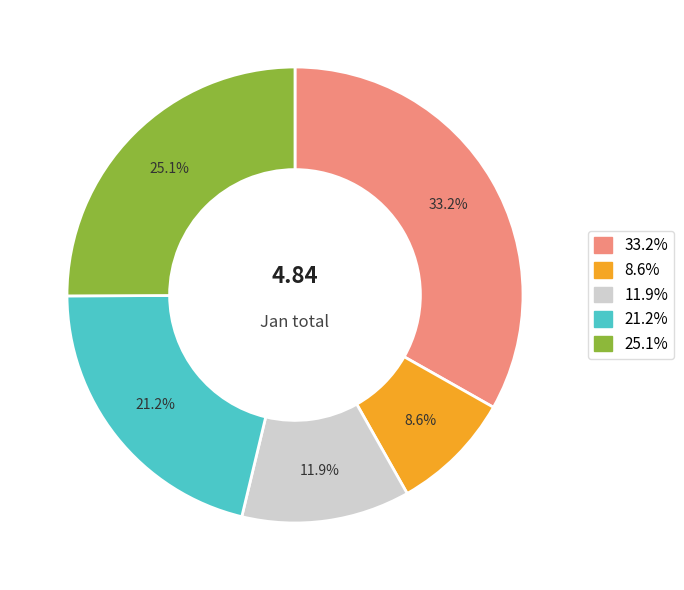

Does 8.6% account for over 50% of the chart?

No